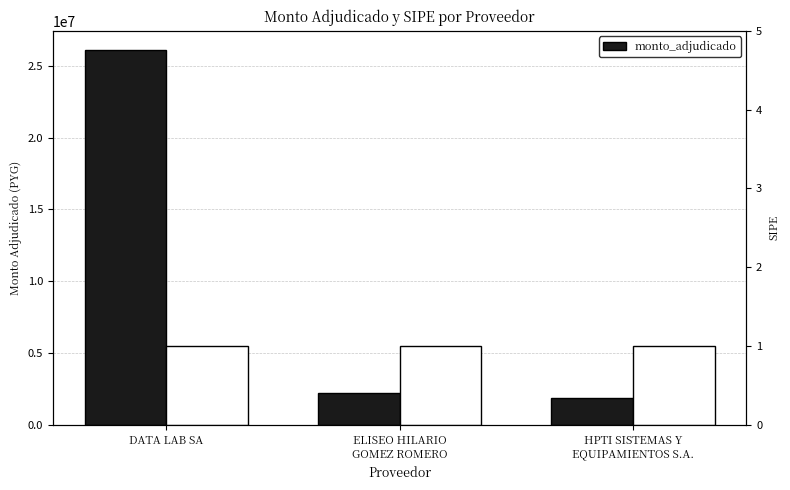

What is the ratio of the value at DATA LAB SA to the value at ELISEO HILARIO
GOMEZ ROMERO?

11.9